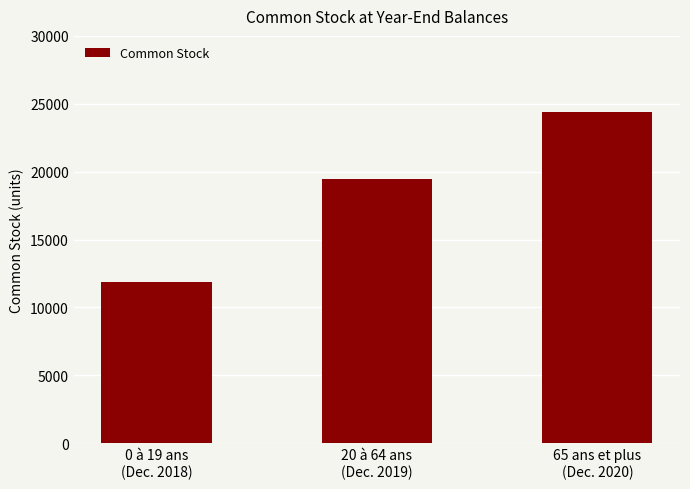

List the labels in order of value, smallest first.

0 à 19 ans
(Dec. 2018), 20 à 64 ans
(Dec. 2019), 65 ans et plus
(Dec. 2020)